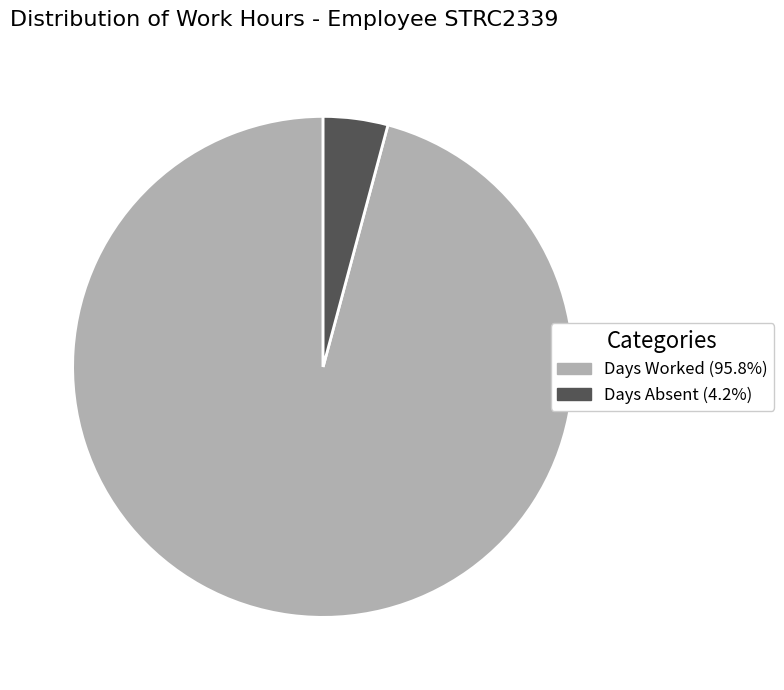

How many slices are in this pie chart?

2